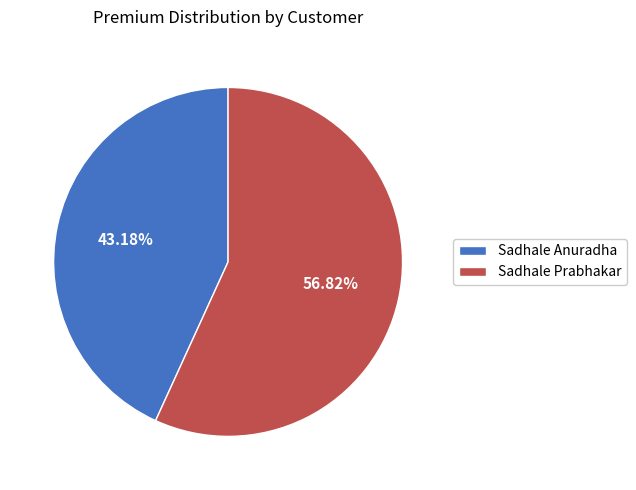

To the nearest percent, what percentage of the pie is Sadhale Anuradha?

43%